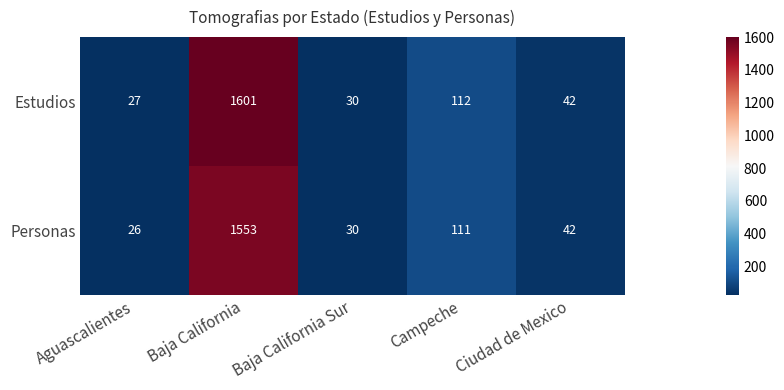

What is the maximum value for Estudios?

1601